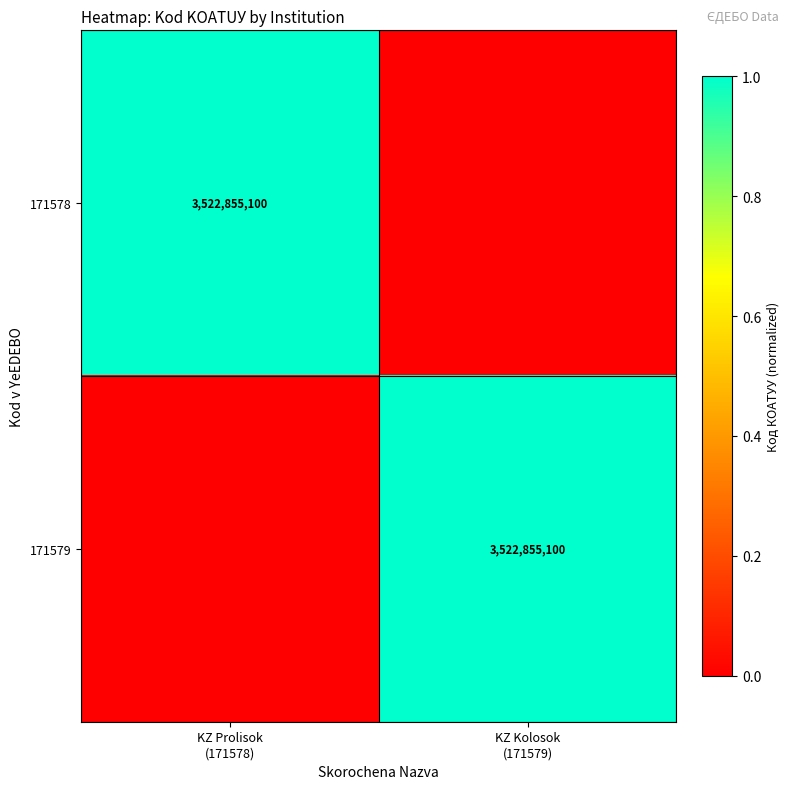

Which series has the widest spread of values?

171578